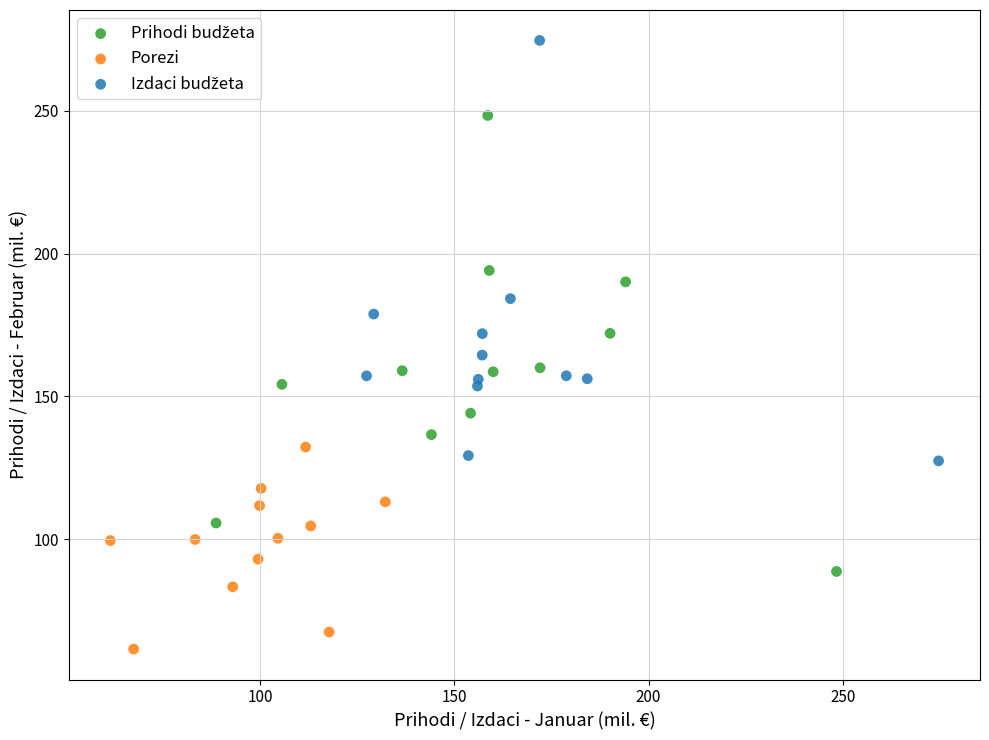

Which series contains the lowest Y value?

Porezi